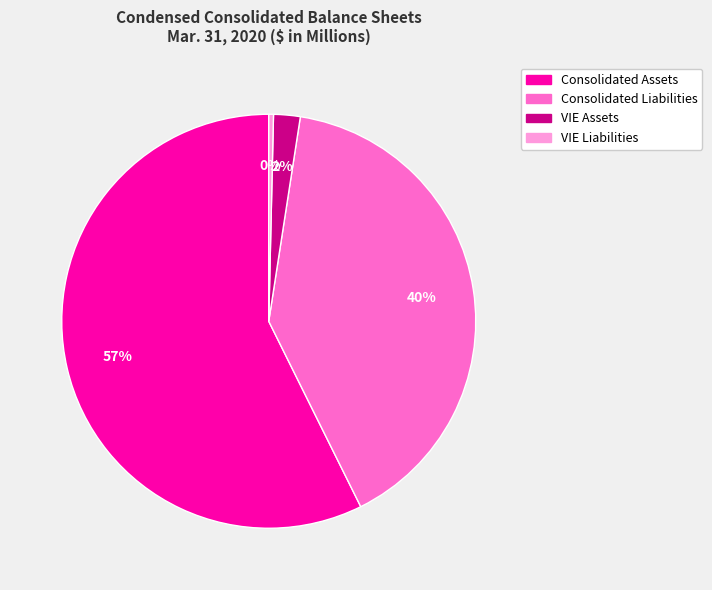

How many slices are in this pie chart?

4